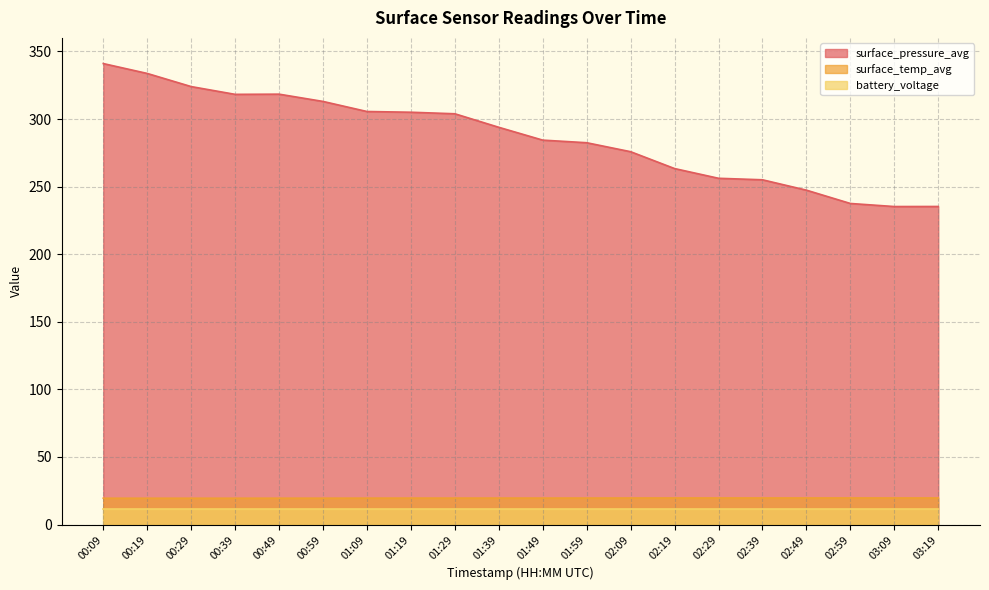

Read the surface_temp_avg value at 01:49.

19.6